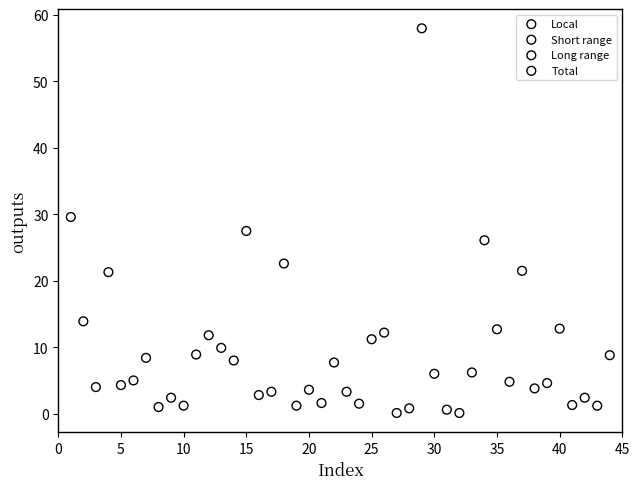

Which series has the largest Y range (max minus min)?

Long range